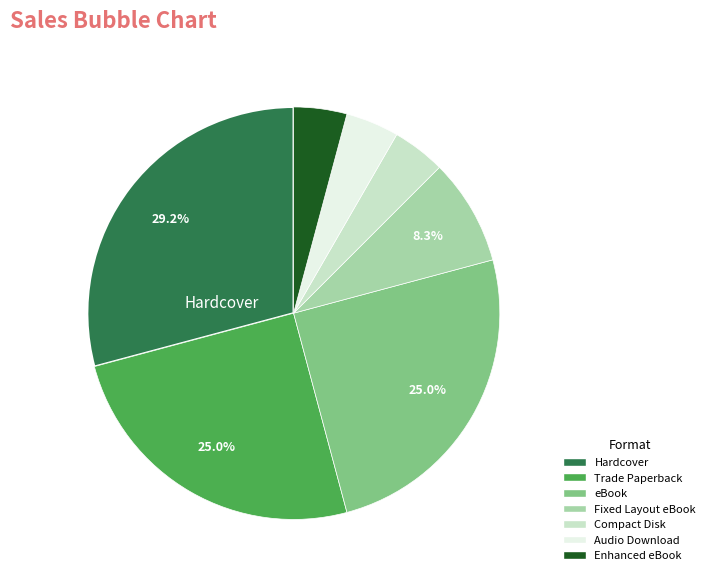

Which slice is the largest?

Hardcover